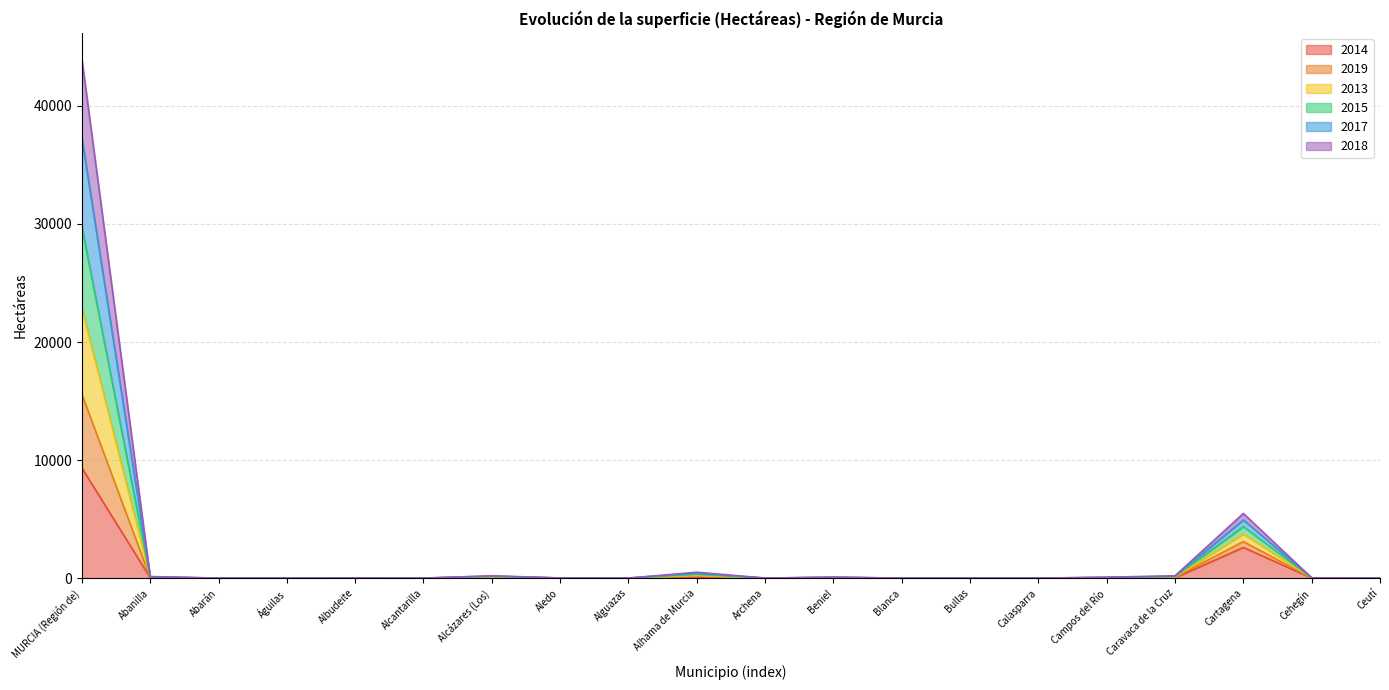

In 2019, how many points are higher than both neighbors (excluding endpoints)?

5